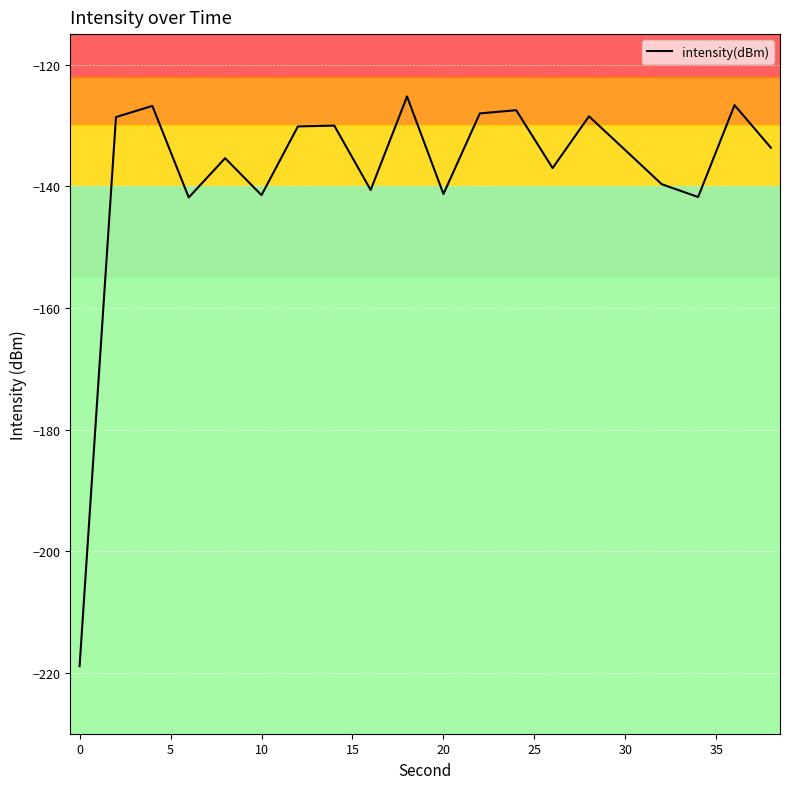

What is the minimum value shown in the chart?

-218.9